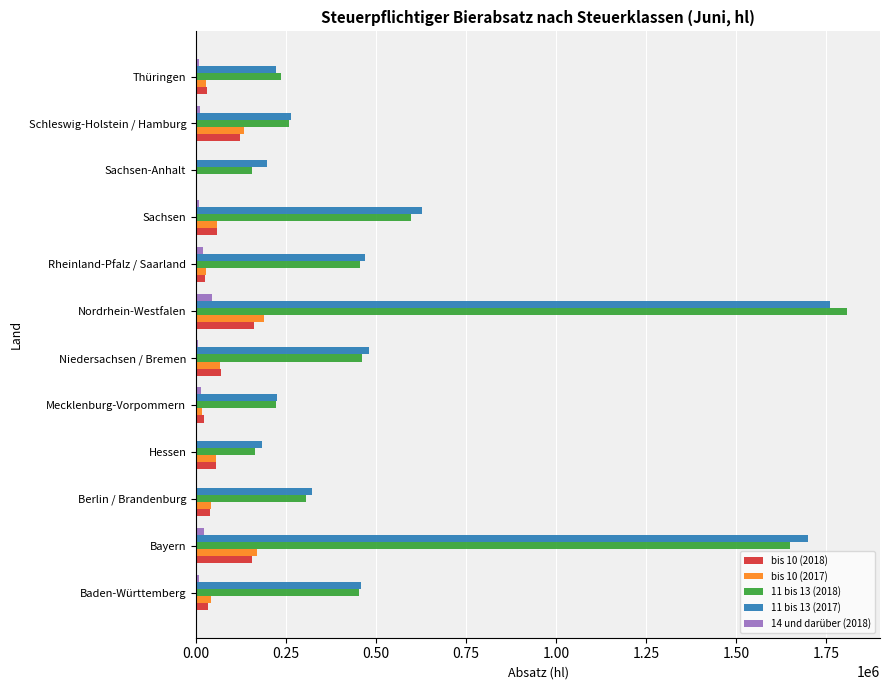

What are all the series names shown in the legend?

bis 10 (2018), bis 10 (2017), 11 bis 13 (2018), 11 bis 13 (2017), 14 und darüber (2018)